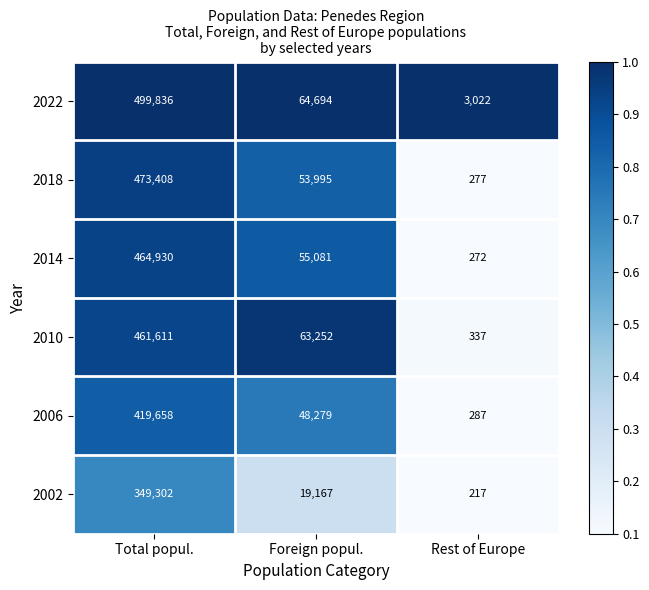

The value of 2010 at Total popul. is 606168. True or false?

False